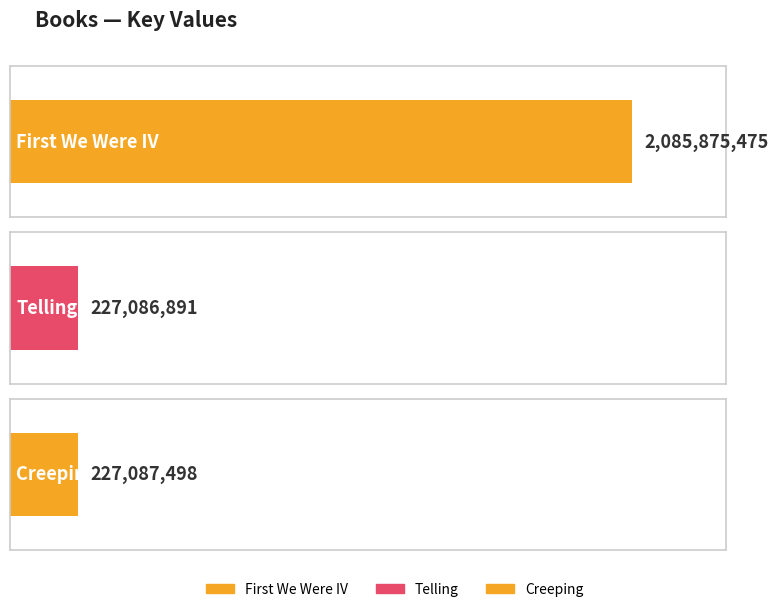

What is the value of the 1st bar from the left?

2085875475